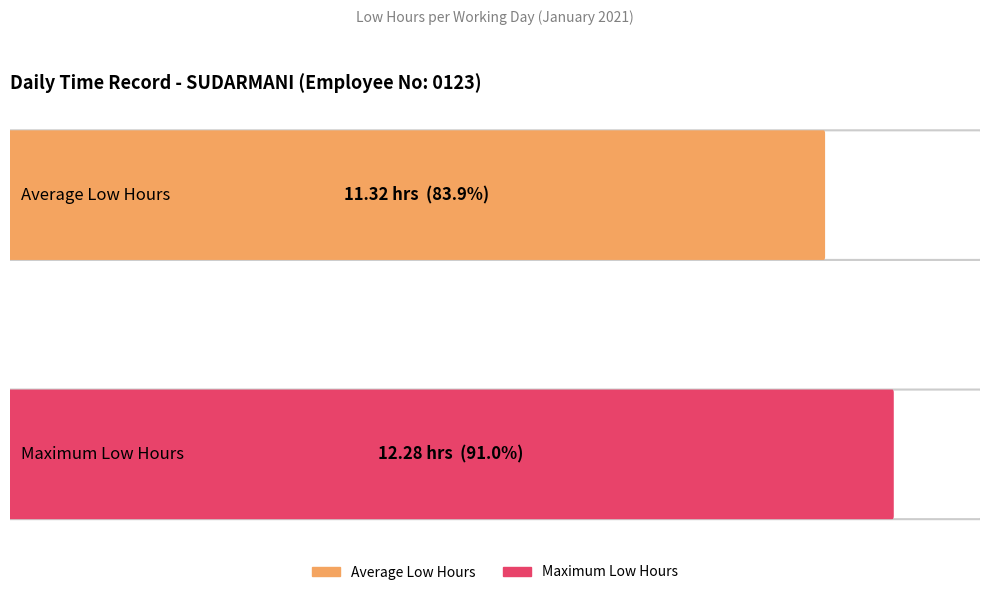

Does the chart contain any negative values?

No